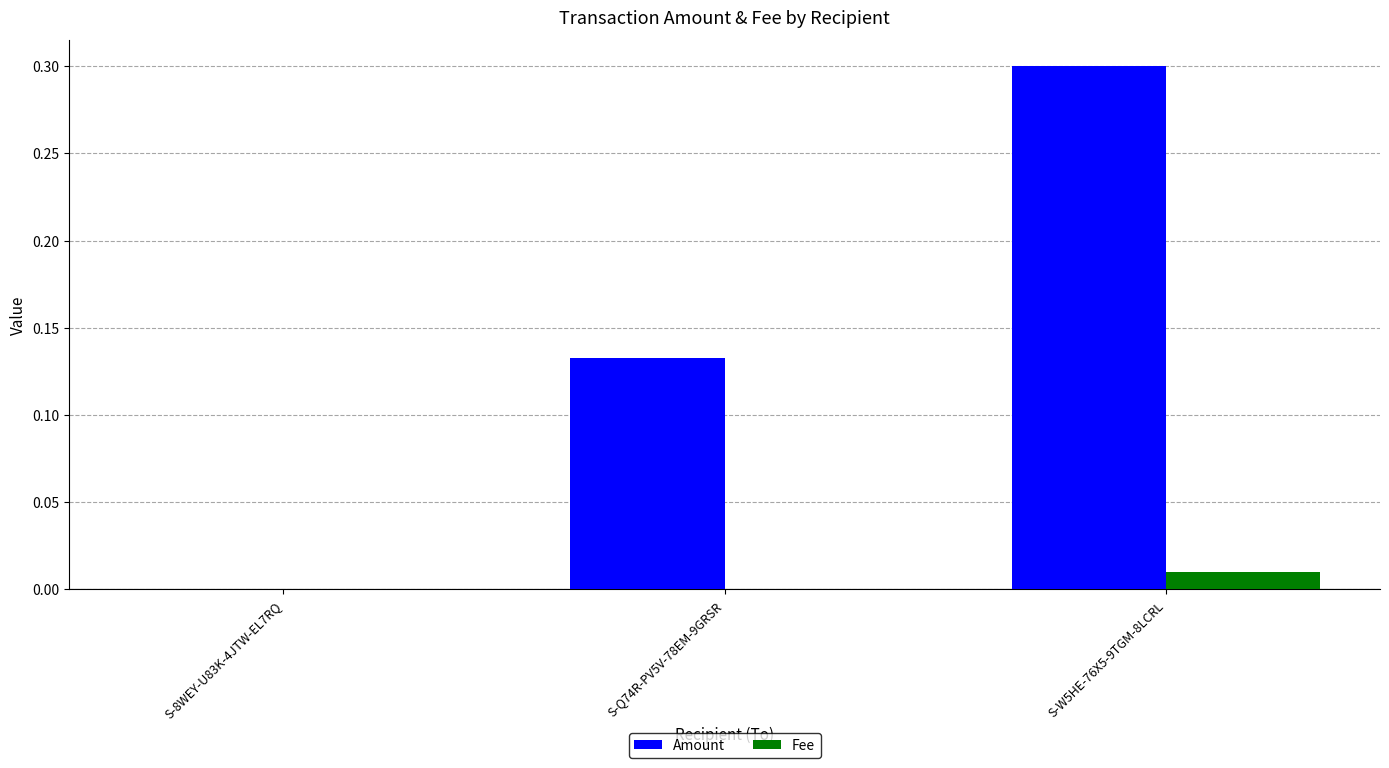

At which label is Amount closest to 0?

S-8WEY-U83K-4JTW-EL7RQ